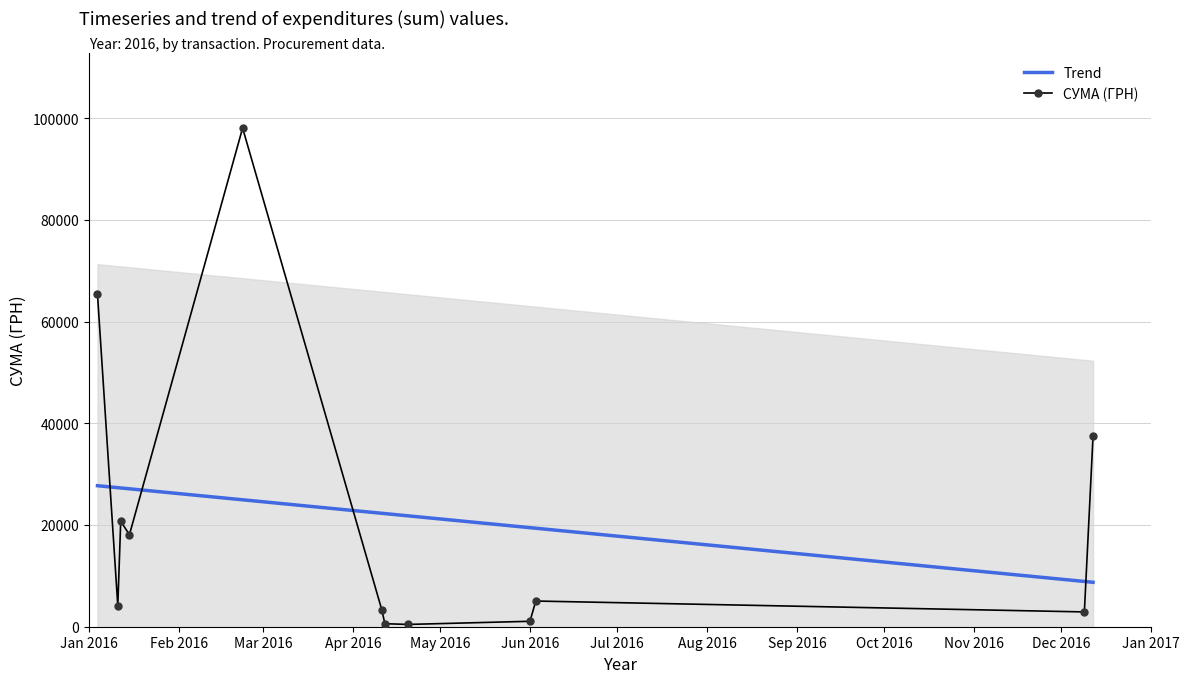

How many lines are shown in the chart?

2